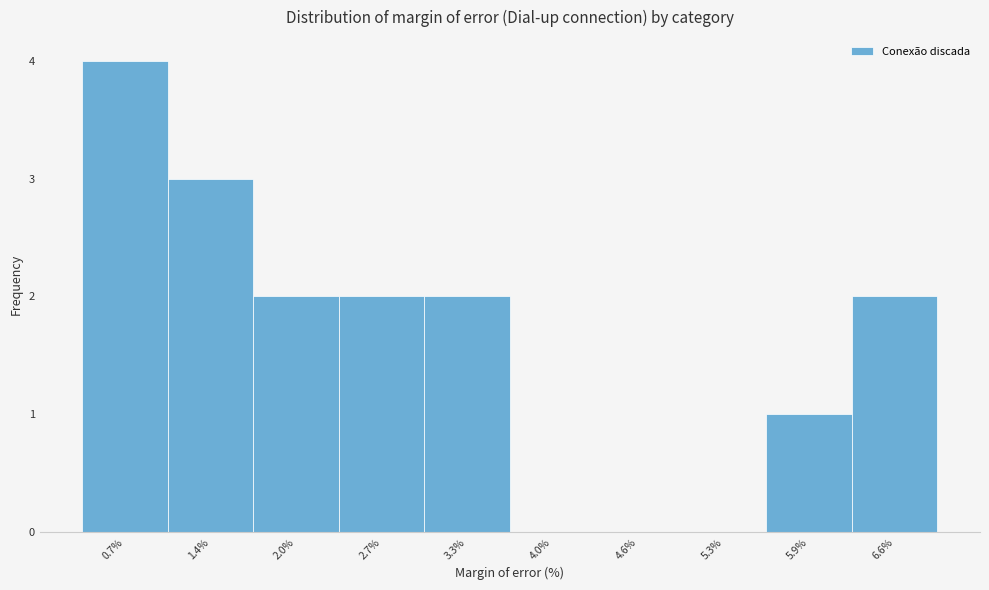

Reading right to left, list all the values displayed in this chart.

6.6%=2	5.9%=1	5.3%=0	4.6%=0	4.0%=0	3.3%=2	2.7%=2	2.0%=2	1.4%=3	0.7%=4